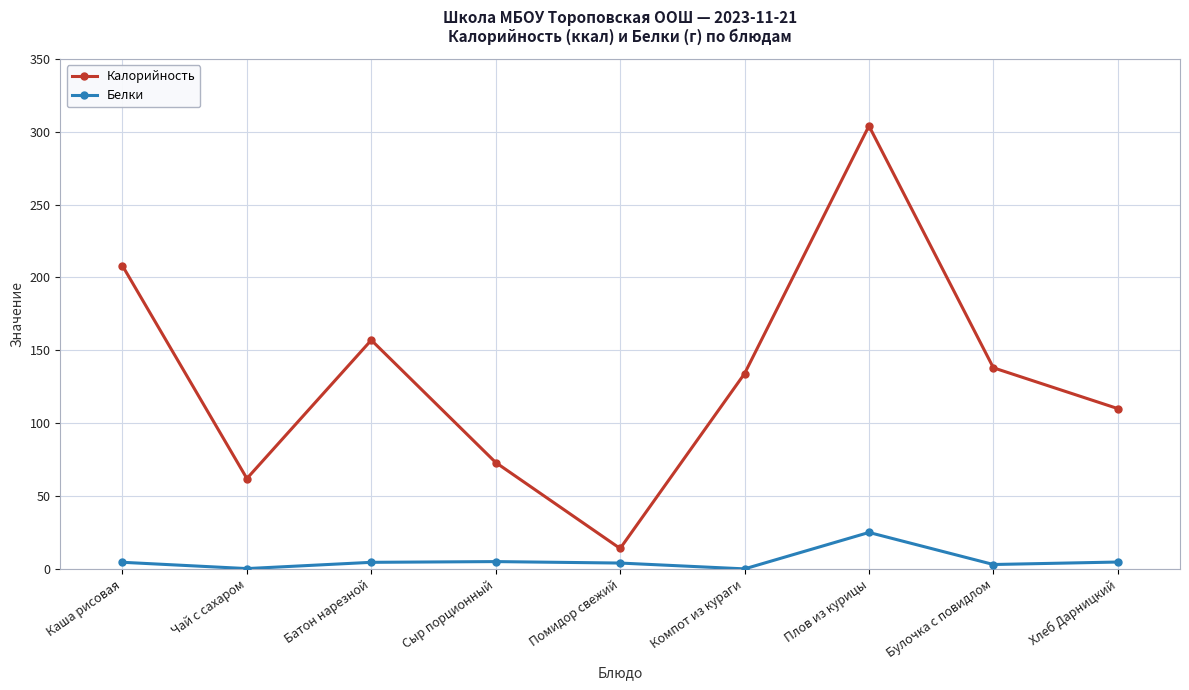

Does the chart display data point markers on the line(s)?

Yes